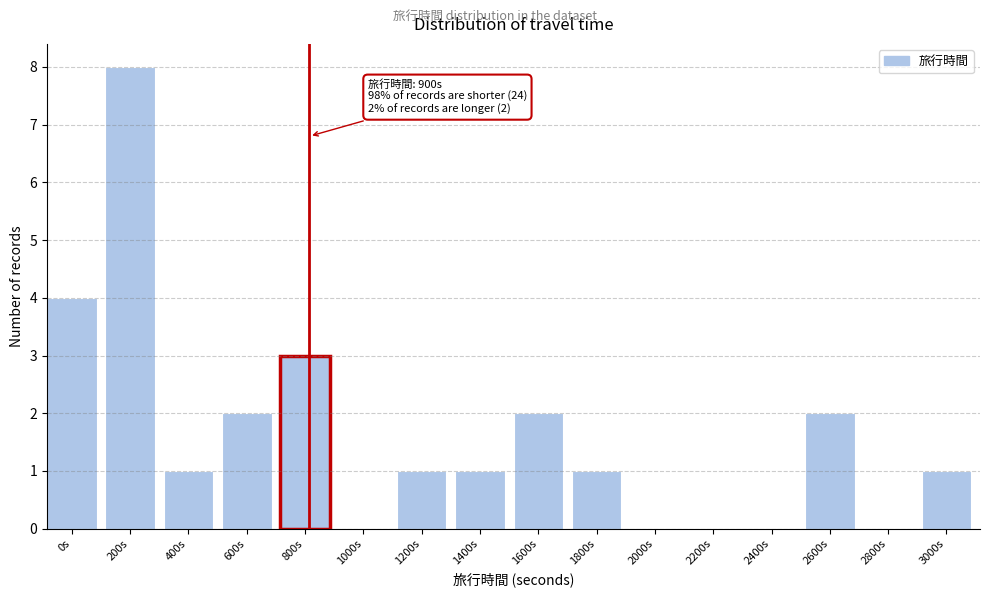

Reading left to right, what are all the values shown in this chart?

0s=4	200s=8	400s=1	600s=2	800s=3	1000s=0	1200s=1	1400s=1	1600s=2	1800s=1	2000s=0	2200s=0	2400s=0	2600s=2	2800s=0	3000s=1